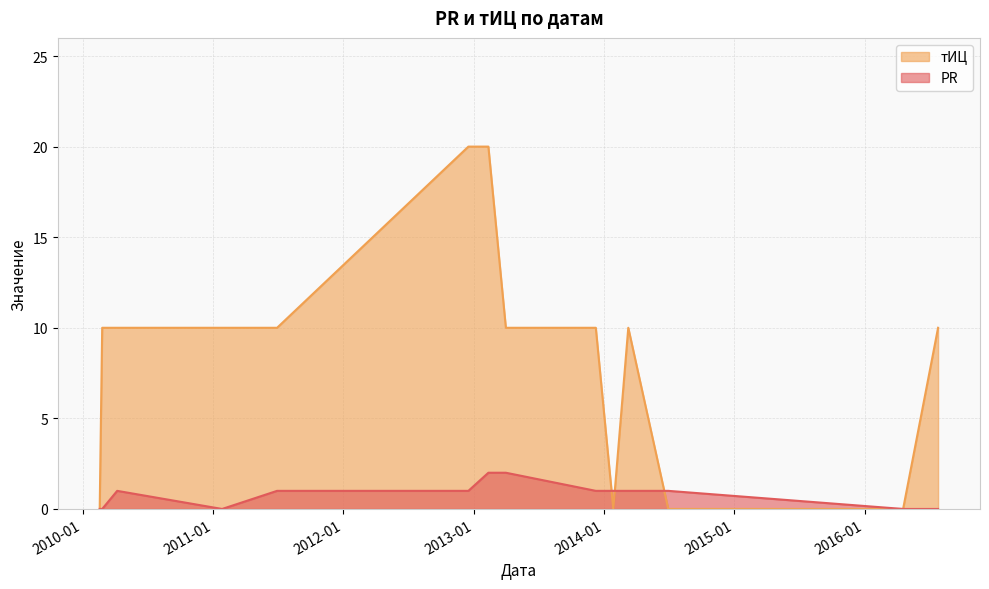

At which label is PR closest to 1?

2010-04-08